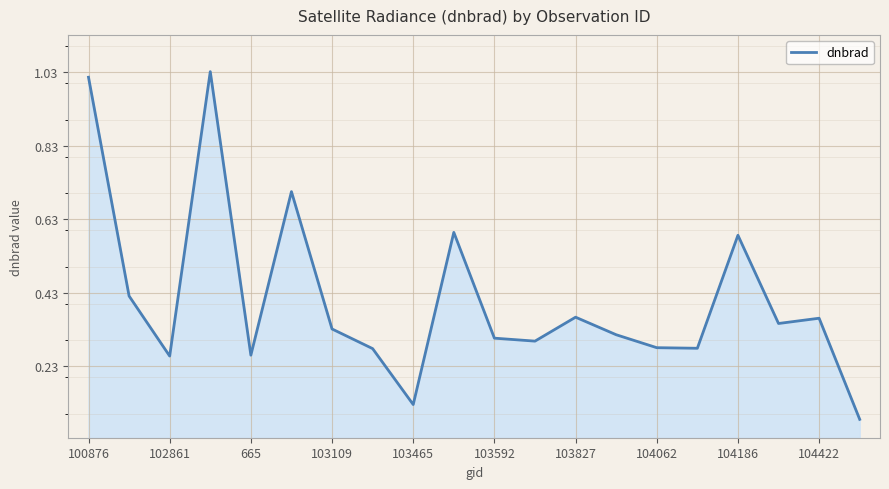

What is the difference between the maximum and minimum values?

0.9